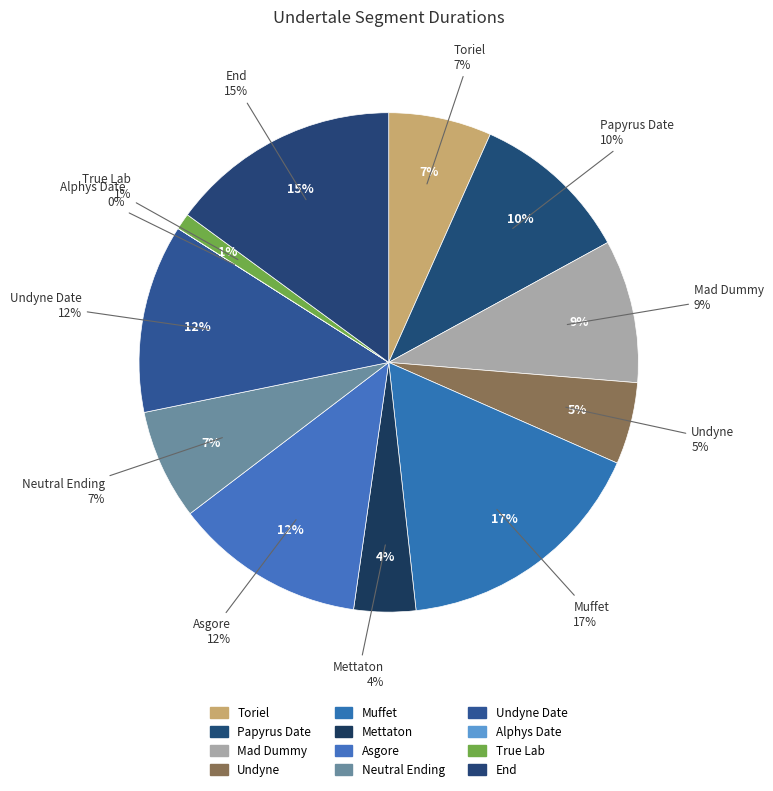

To the nearest percent, what is the average slice percentage?

8%